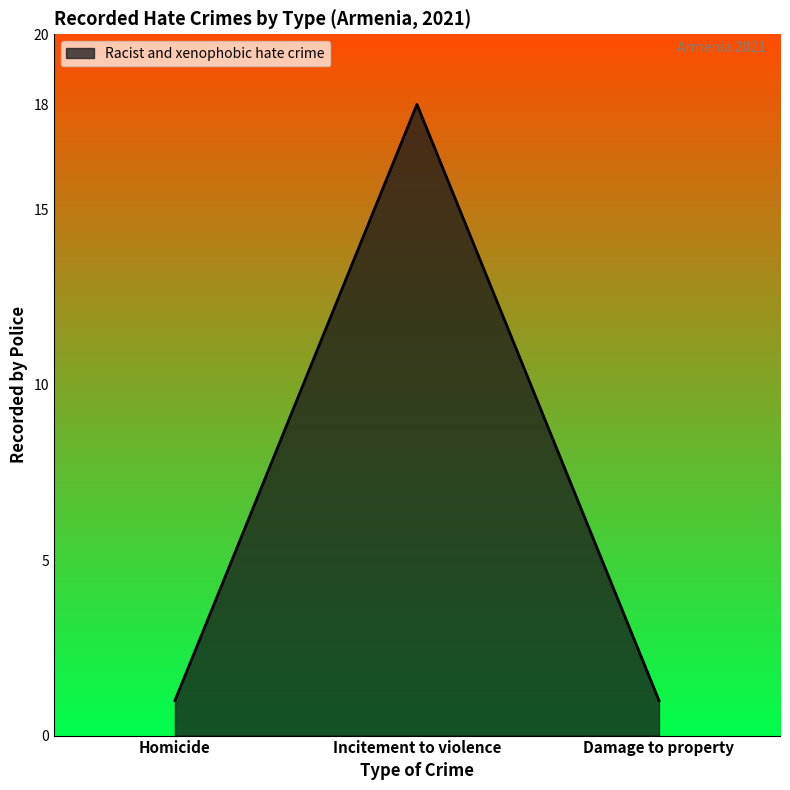

The chart shows a value of 0 at Damage to property. True or false?

False